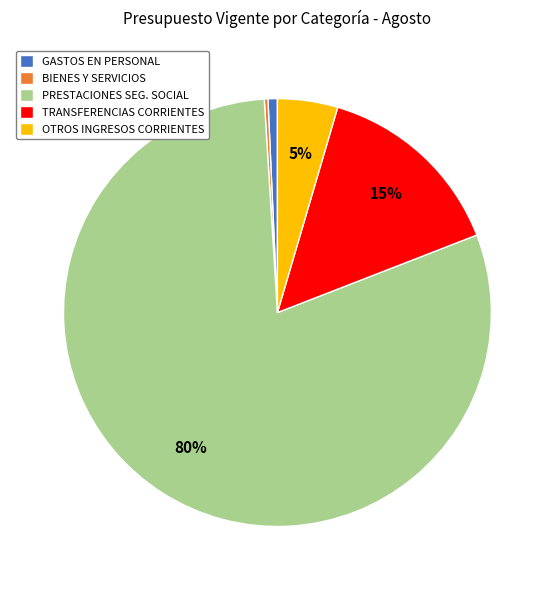

To the nearest percent, what is the difference between the OTROS INGRESOS CORRIENTES and GASTOS EN PERSONAL slice percentages?

4%